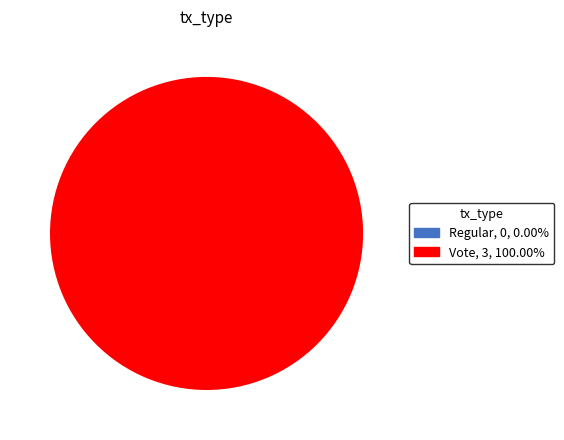

To the nearest percent, what is the average slice percentage?

50%